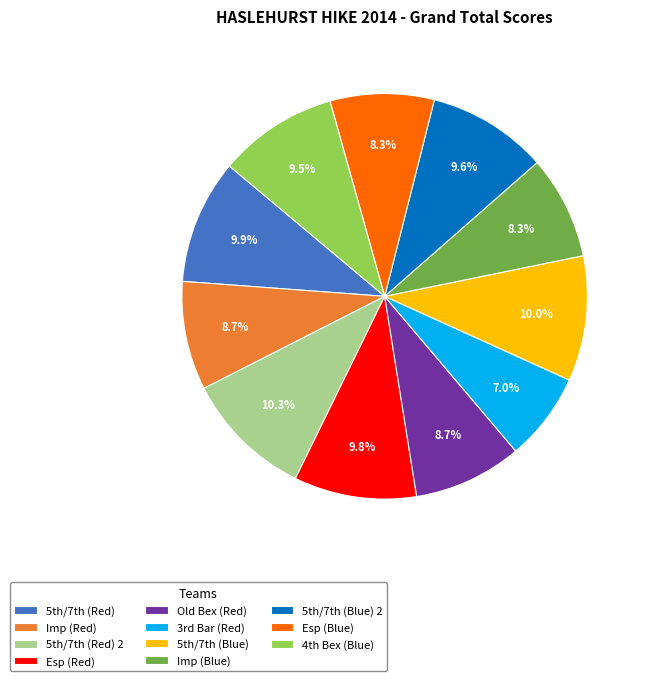

What percentage is the Imp (Red) slice, to the nearest percent?

9%